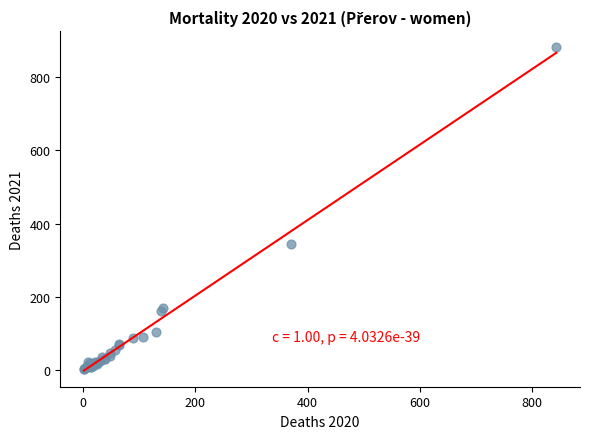

What Y value in the scatter plot is closest to 442?

343